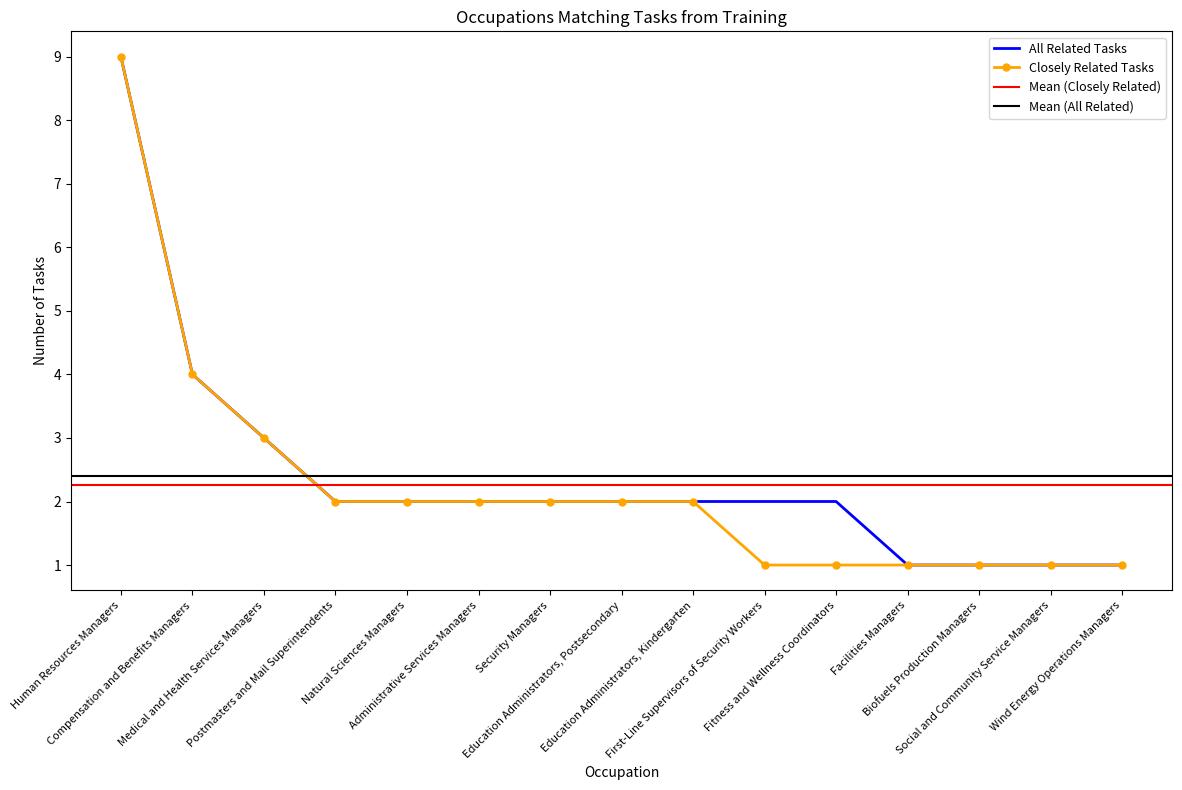

Is it true that All Related Tasks equals 2 at Natural Sciences Managers?

True